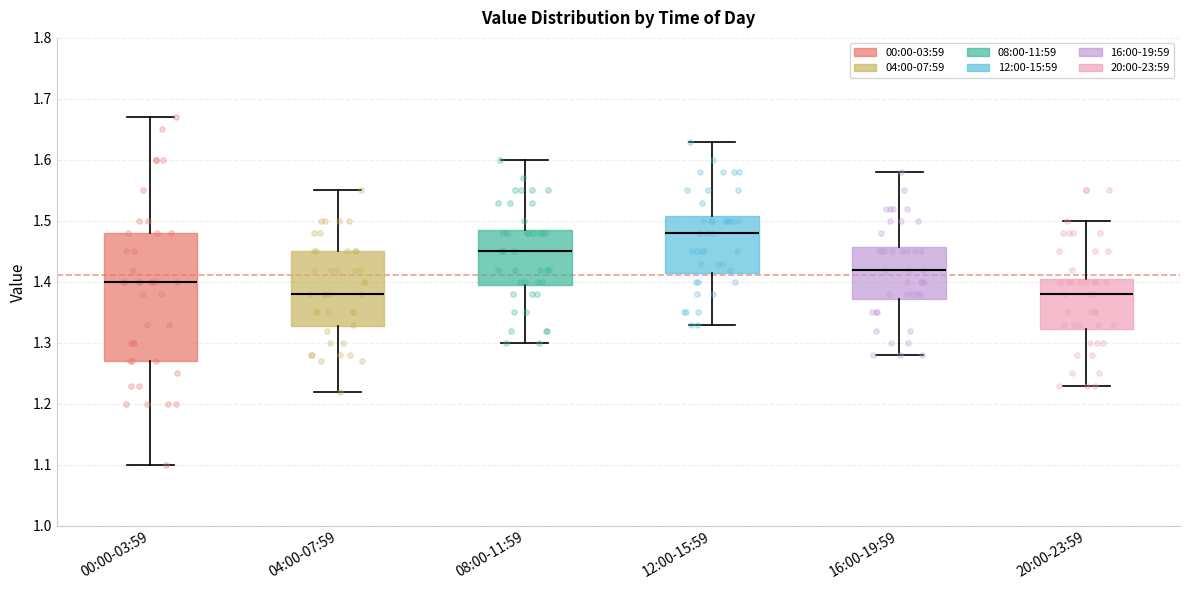

Comparing the boxes themselves (not the whiskers), which one is the tallest?

00:00-03:59